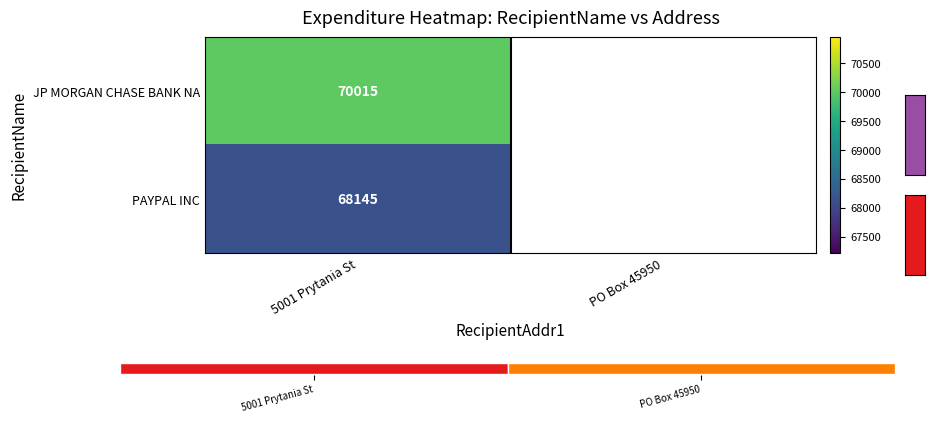

Is it true that PAYPAL INC equals 22770 at 5001 Prytania St?

False